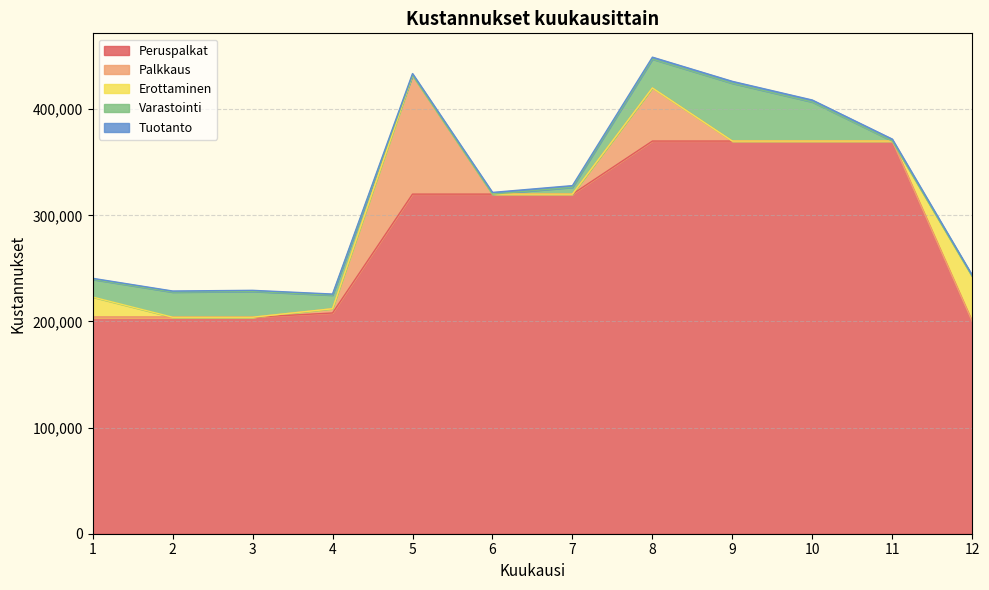

What is the total value across all series at 8?

449050.0